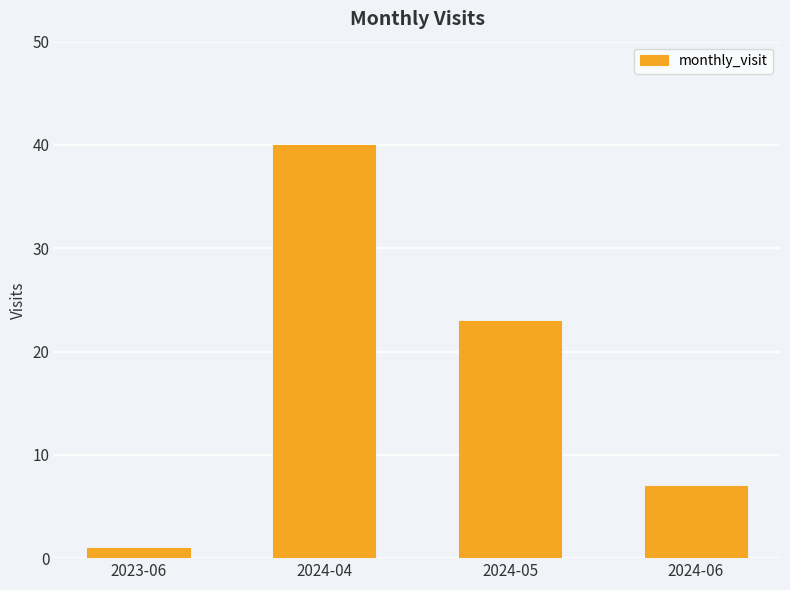

The value at 2024-06 is 7. True or false?

True